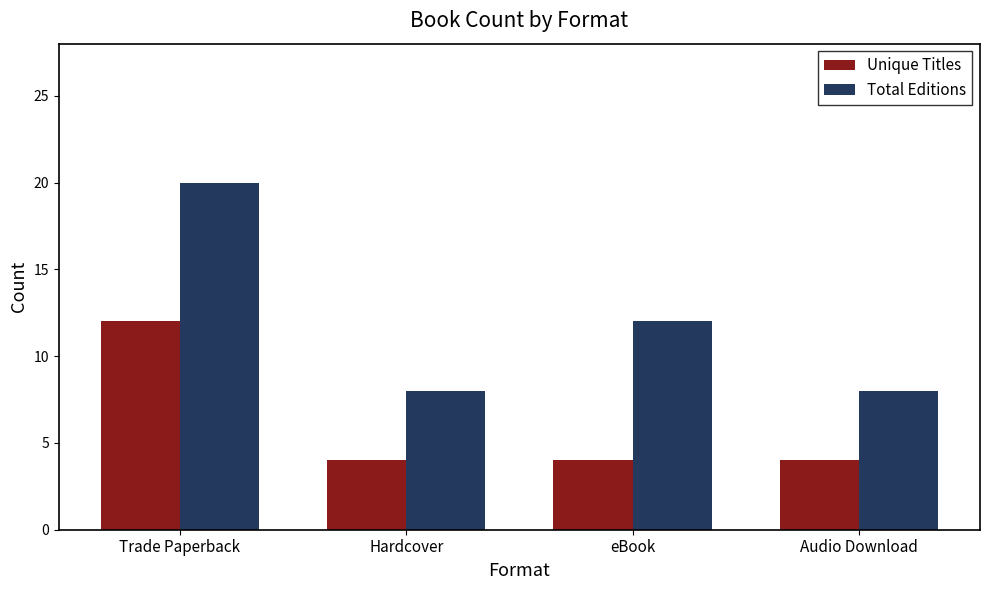

How many values in the Total Editions series are below 12?

2